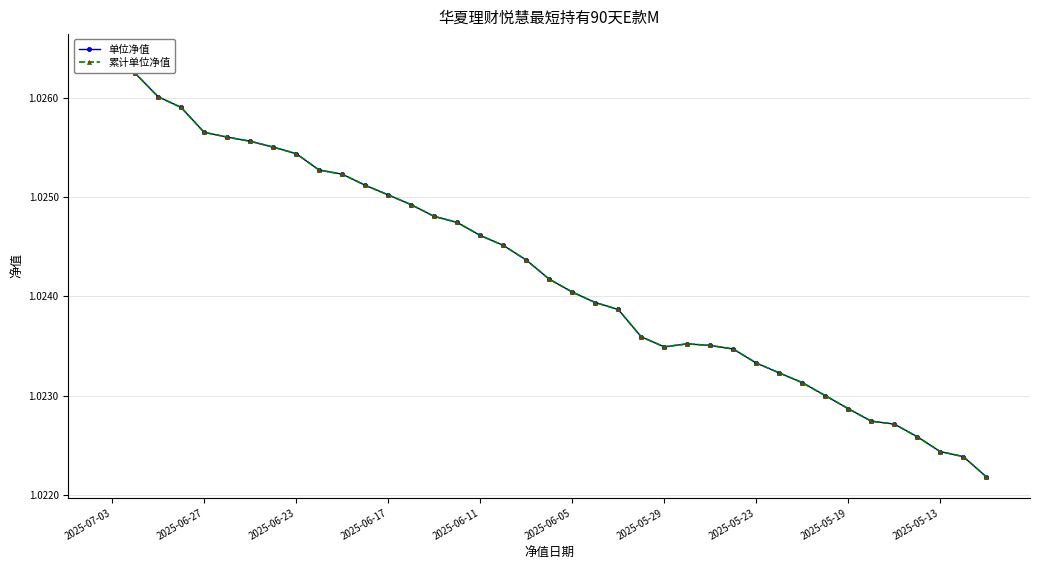

Which label corresponds to the largest value in the chart?

2025-07-03